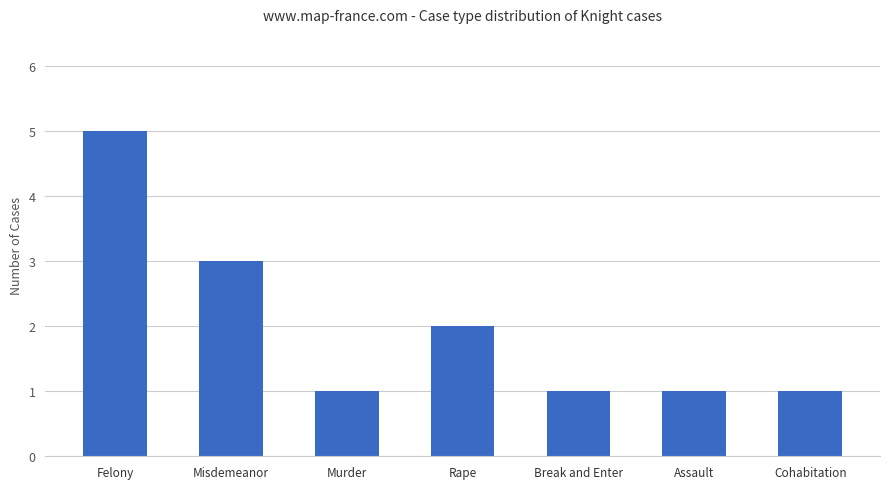

Reading left to right, extract all data points from this chart.

5	3	1	2	1	1	1